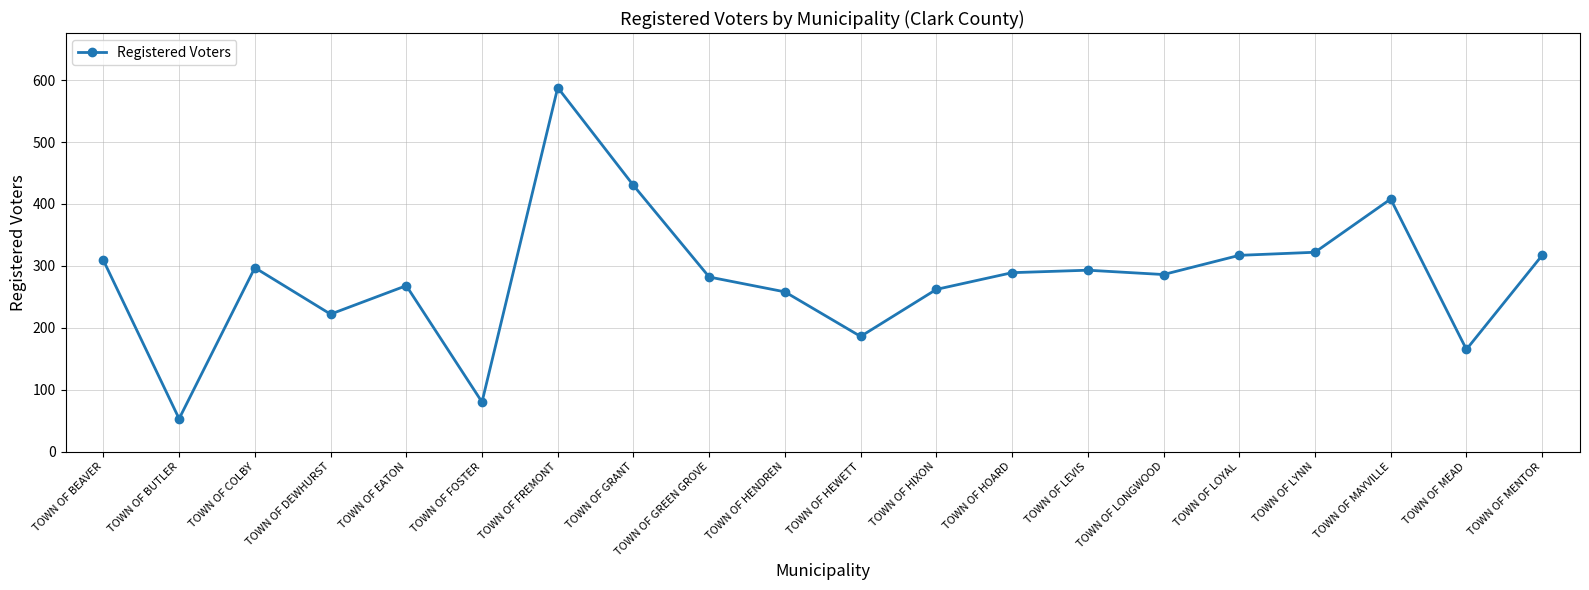

What is the approximate value at TOWN OF MAYVILLE, to the nearest 10?

410